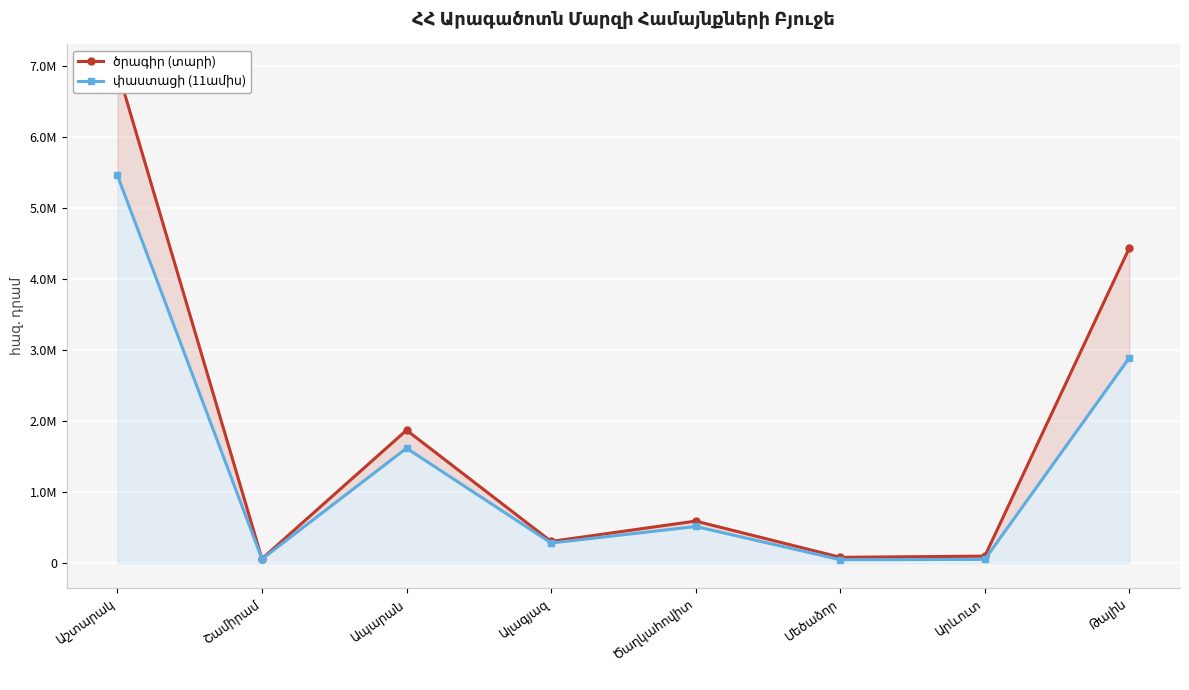

Where is the first local minimum for ծրագիր (տարի)?

Շամիրամ